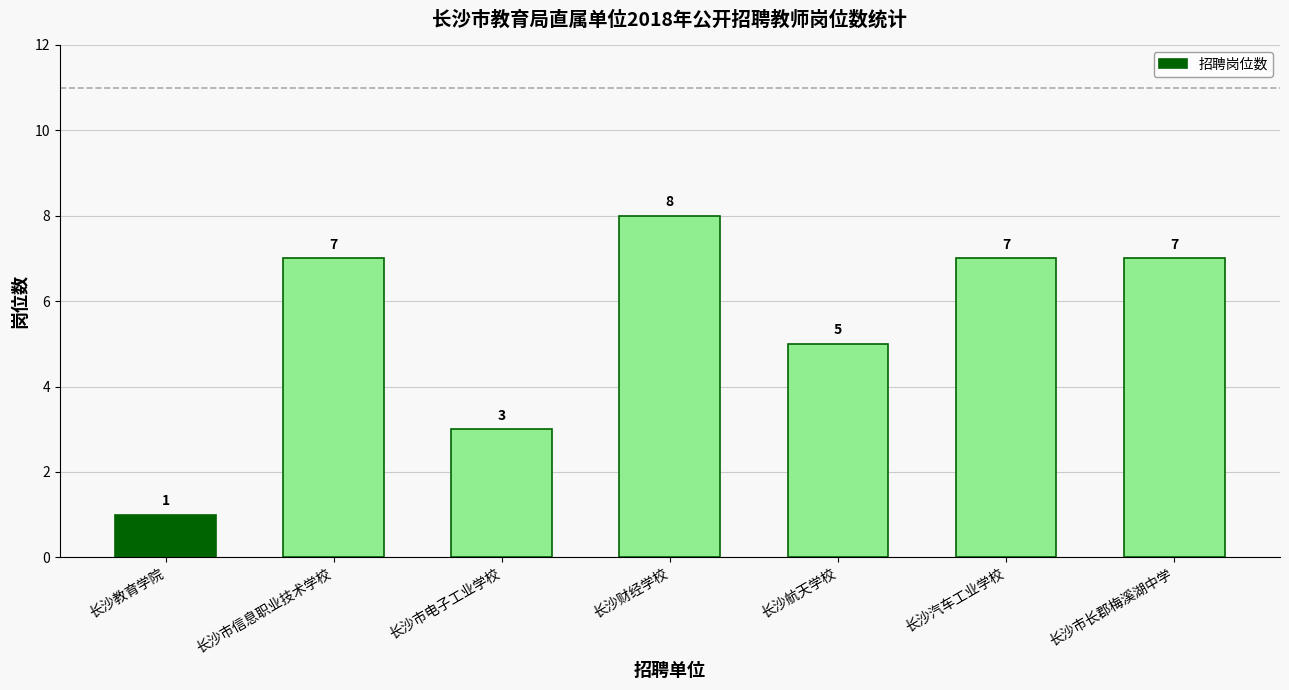

At which category does the chart reach its minimum across all series?

长沙教育学院